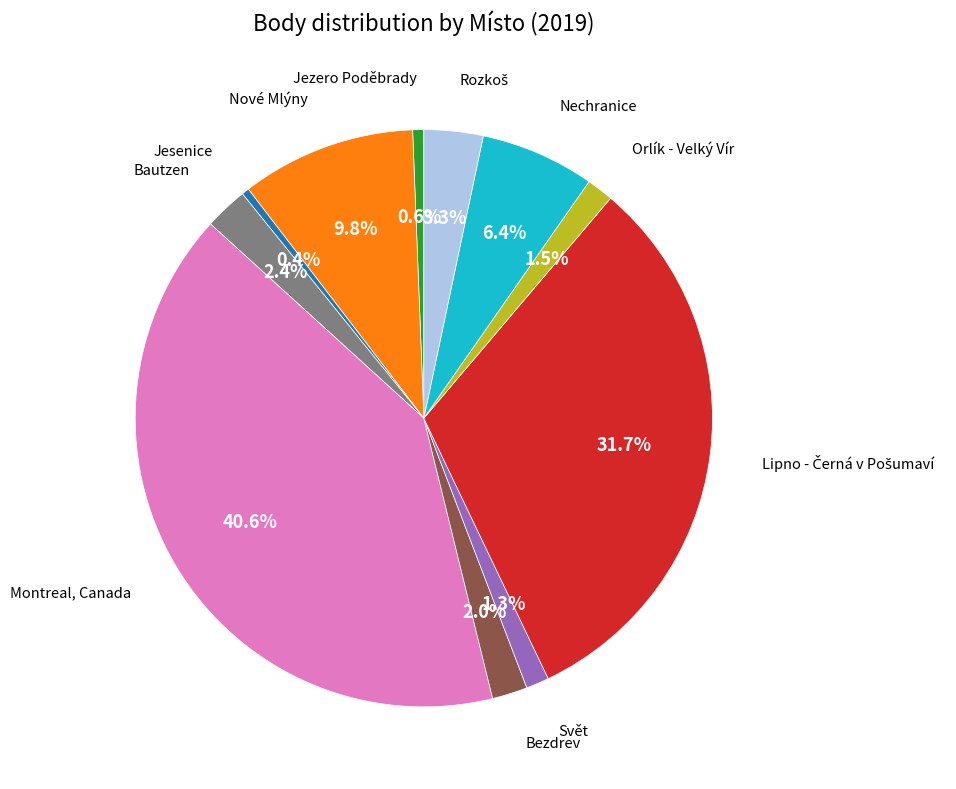

Count the number of slices in the pie.

11